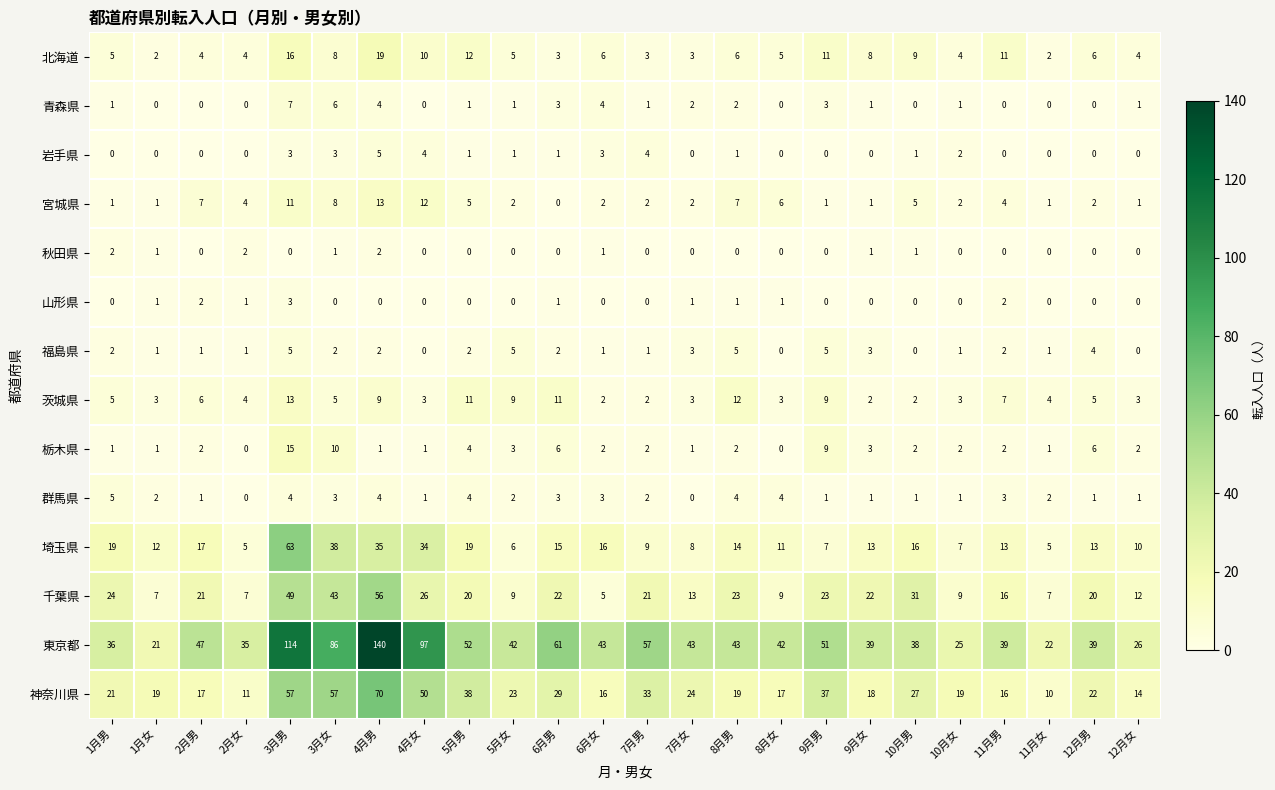

What is the difference between the maximum and minimum values in the 栃木県 series?

15